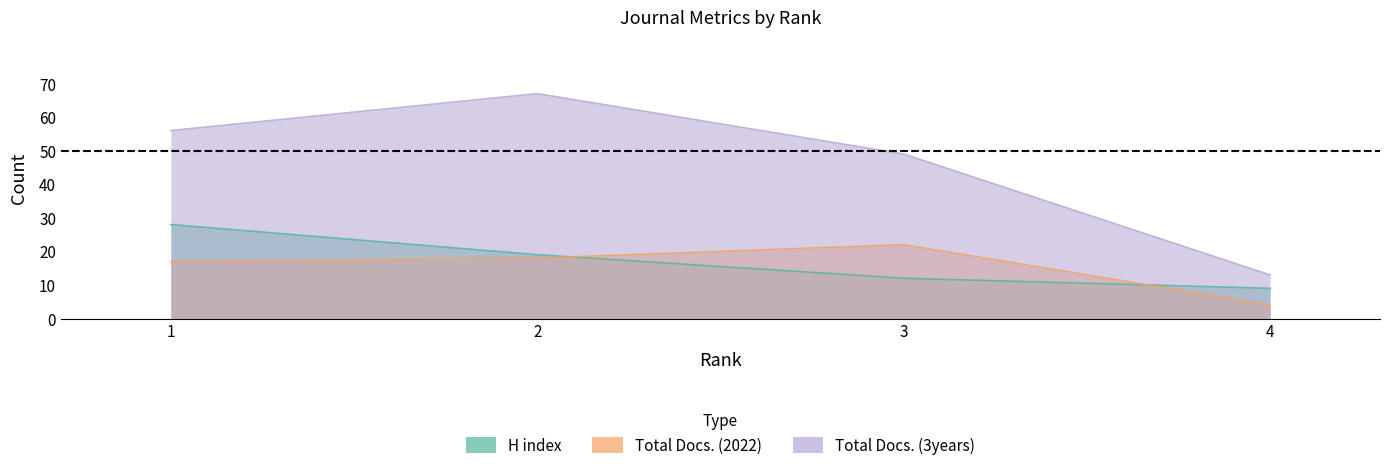

The value of Total Docs. (2022) at 4 is 2. True or false?

False